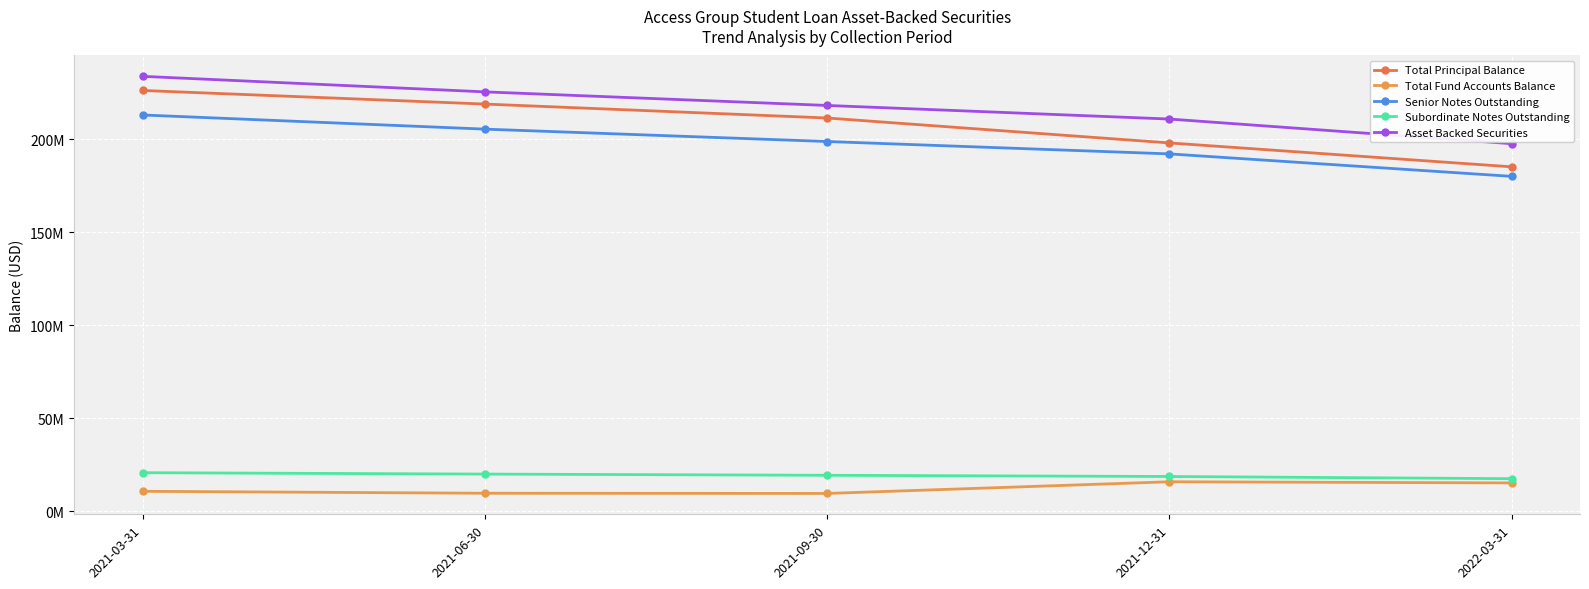

Is it true that Senior Notes Outstanding equals 192253709.3 at 2021-12-31?

True